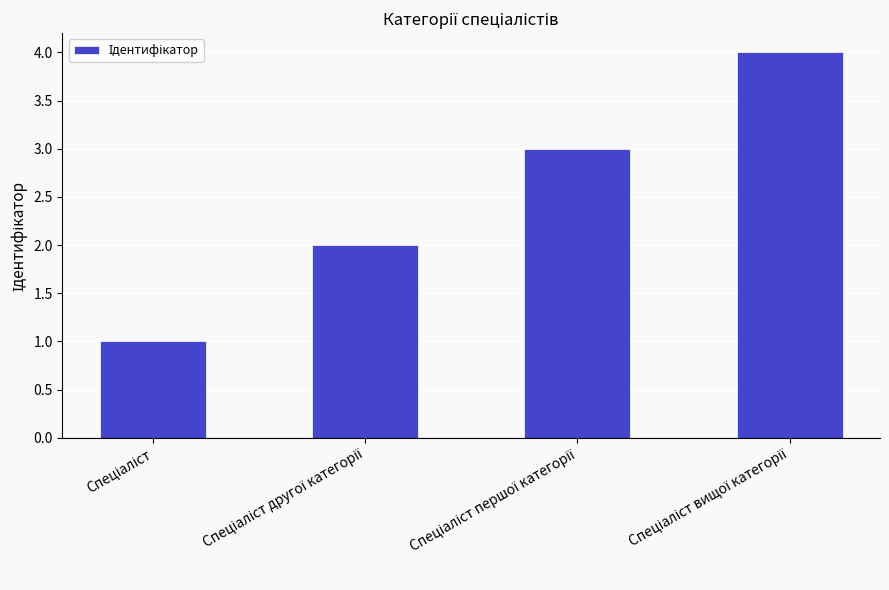

What is the difference between the maximum and minimum values?

3